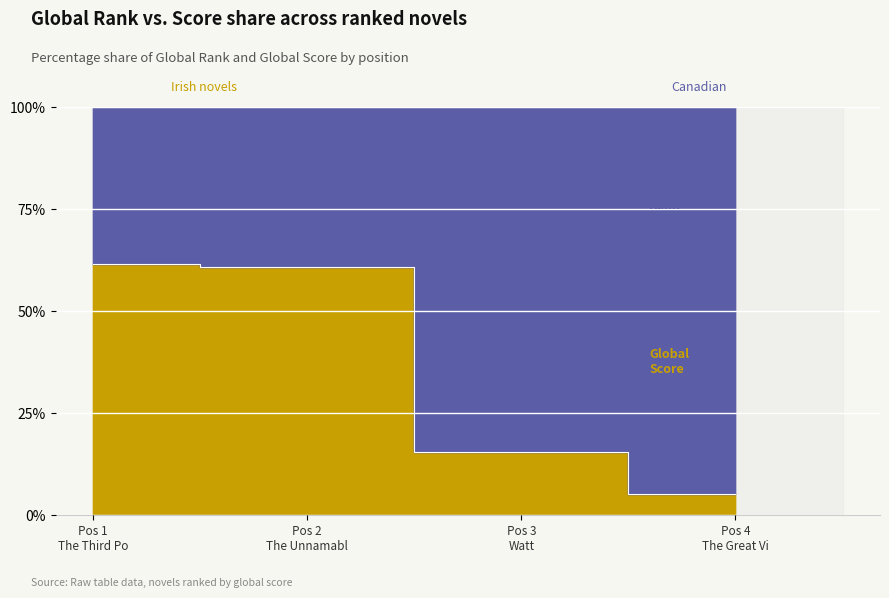

At which category does the chart reach its minimum across all series?

Pos 4 The Great Vi